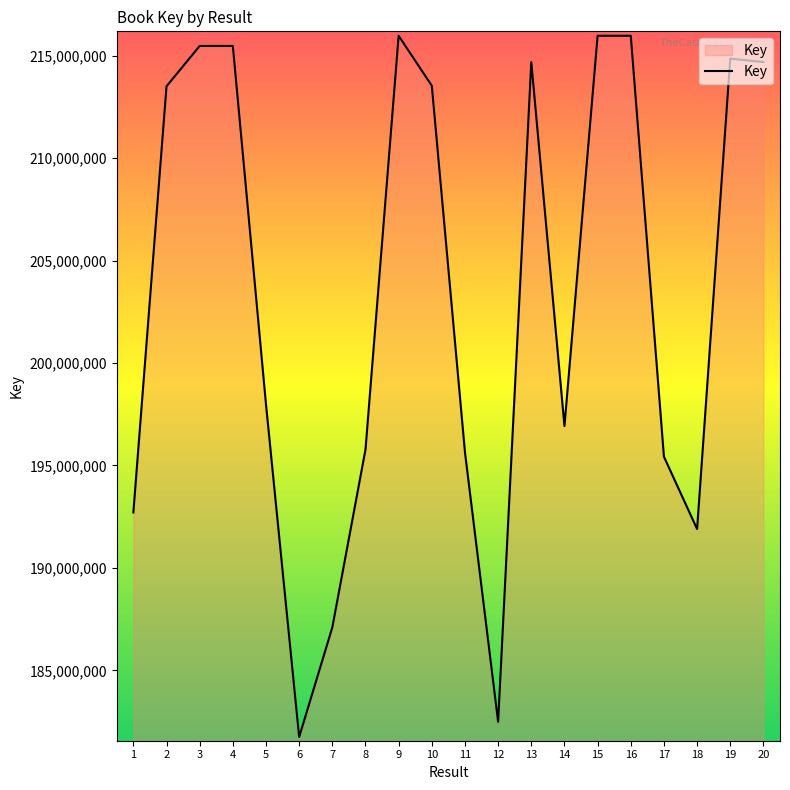

What is the ratio of the value at 12 to the value at 16?

0.8